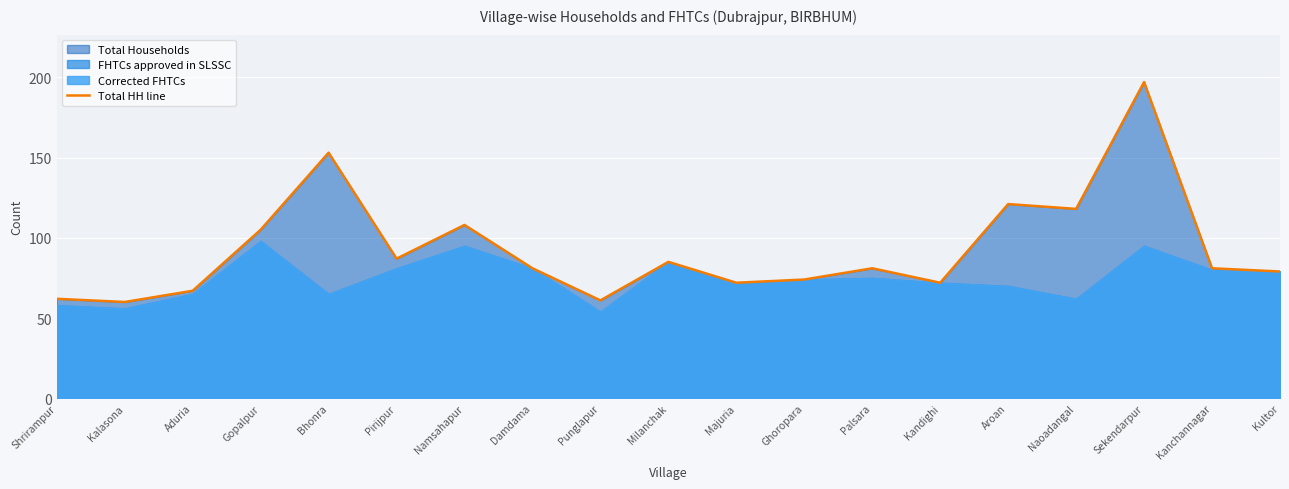

Reading right to left, extract all data points from this chart.

79	81	197	118	121	72	81	74	72	85	61	81	108	87	153	105	67	60	62